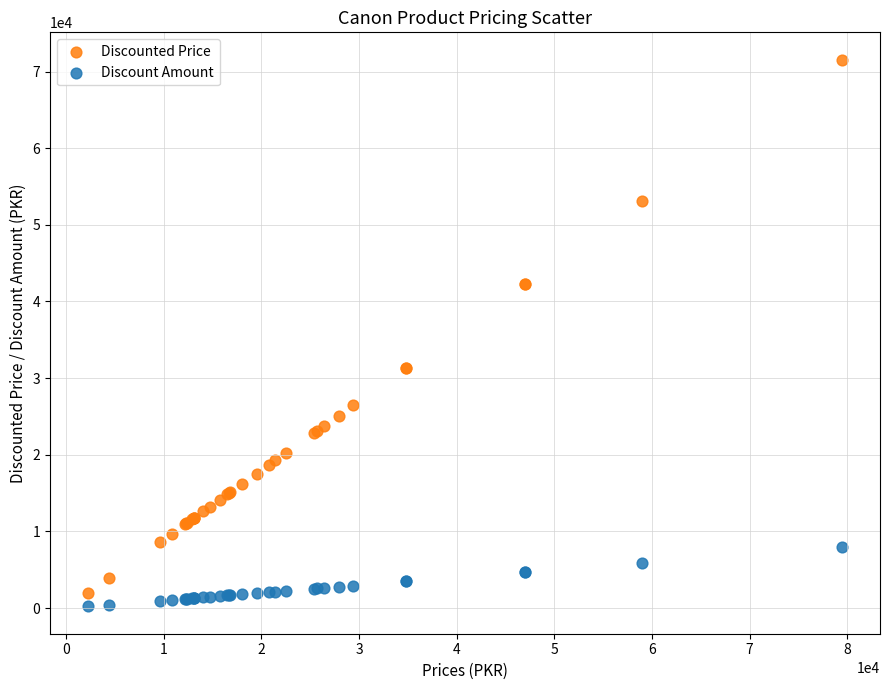

Which series has the largest Y range (max minus min)?

Discounted Price